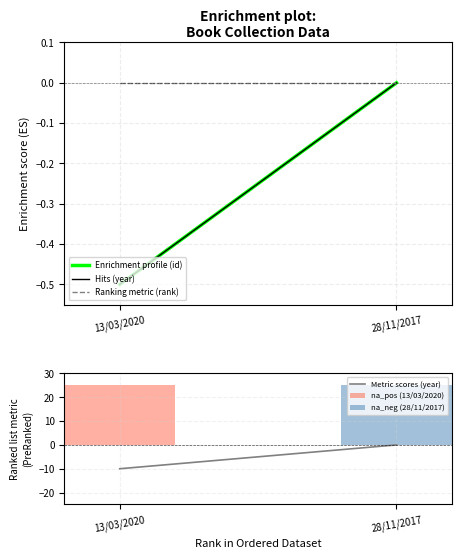

At 28/11/2017, list the series in order from largest to smallest.

Enrichment profile (id), Hits (year), Ranking metric (rank), Metric scores (year)